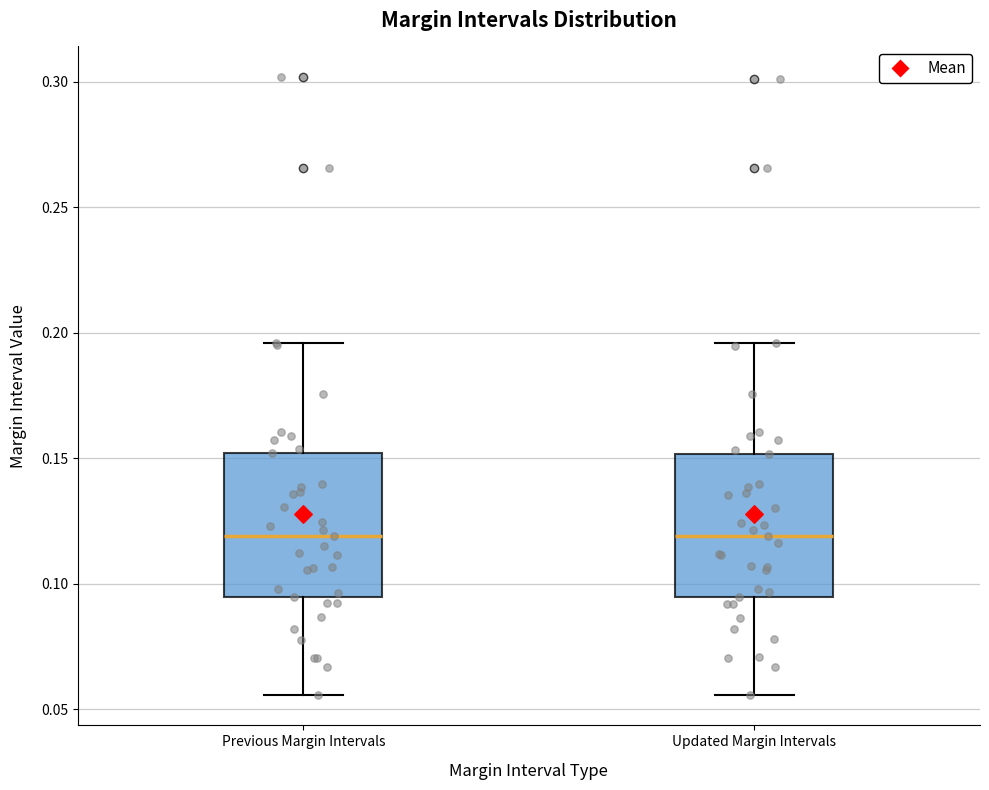

Reading left to right, transcribe this box plot: for each box, give where its median line is, the range the box spans, and where its two whiskers end, as read against the y-axis. The values are not printed on the chart, so give them approximately, as read against the axis.

Previous Margin Intervals: median 0.120, box 0.095 to 0.150, whiskers 0.055 to 0.195
Updated Margin Intervals: median 0.120, box 0.095 to 0.150, whiskers 0.055 to 0.195